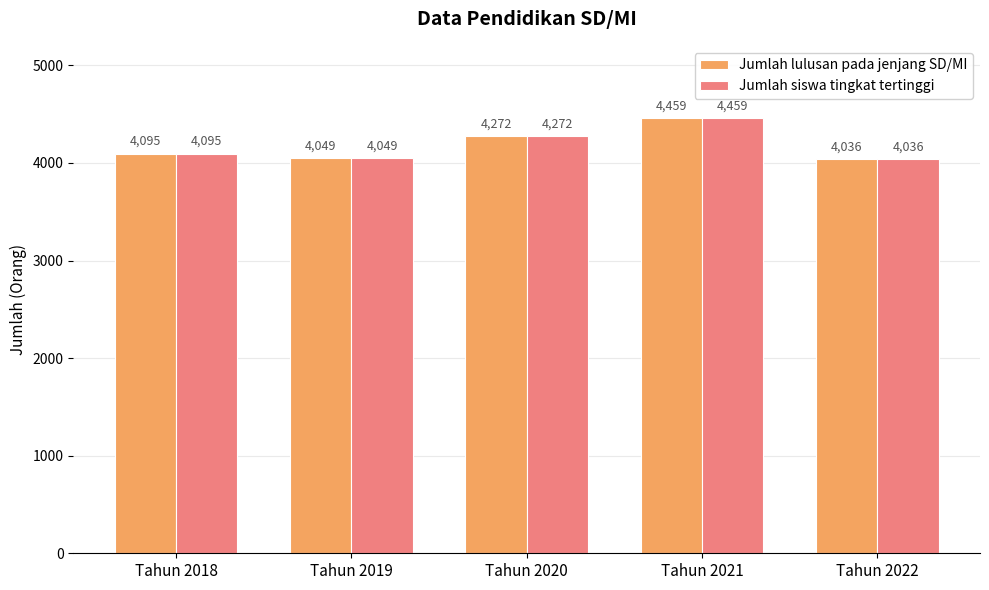

Reading left to right, transcribe all the data shown in this chart.

Jumlah lulusan pada jenjang SD/MI: 4095	4049	4272	4459	4036
Jumlah siswa tingkat tertinggi: 4095	4049	4272	4459	4036